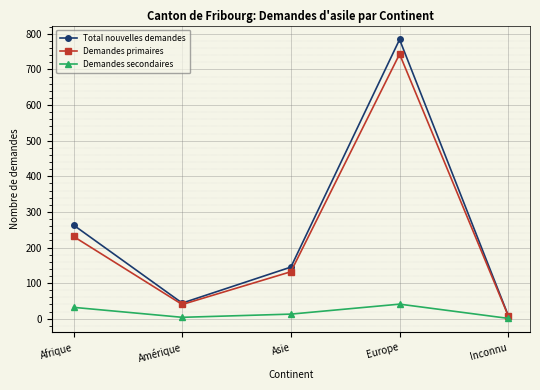

Rank the series by their maximum value, from lowest to highest.

Demandes secondaires, Demandes primaires, Total nouvelles demandes